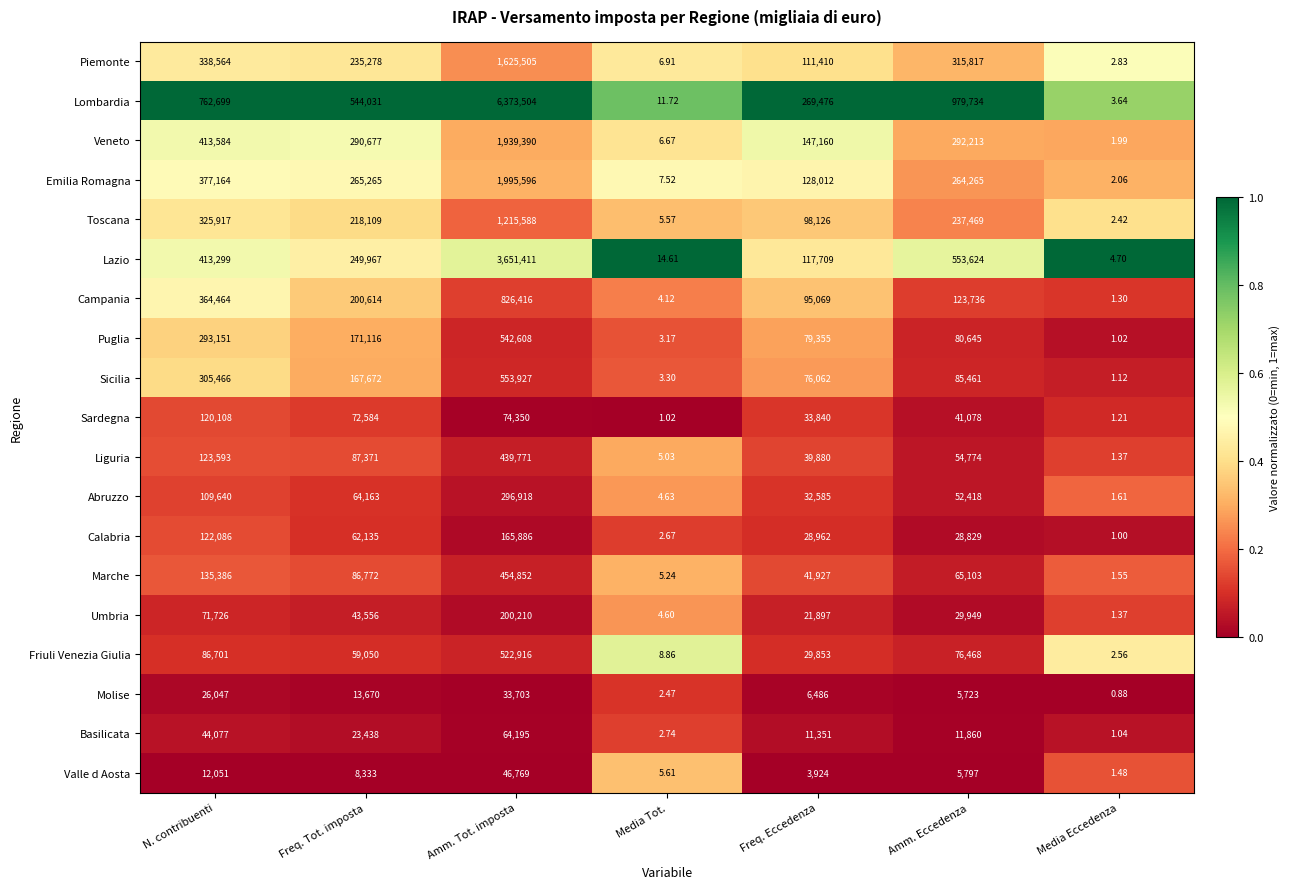

Which series has the largest total across all categories?

Lombardia